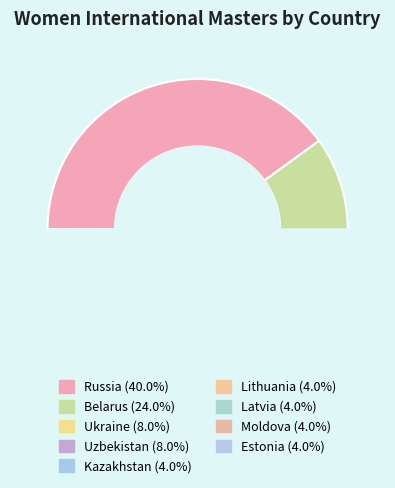

Combined, do Latvia and Uzbekistan account for over 50%?

No